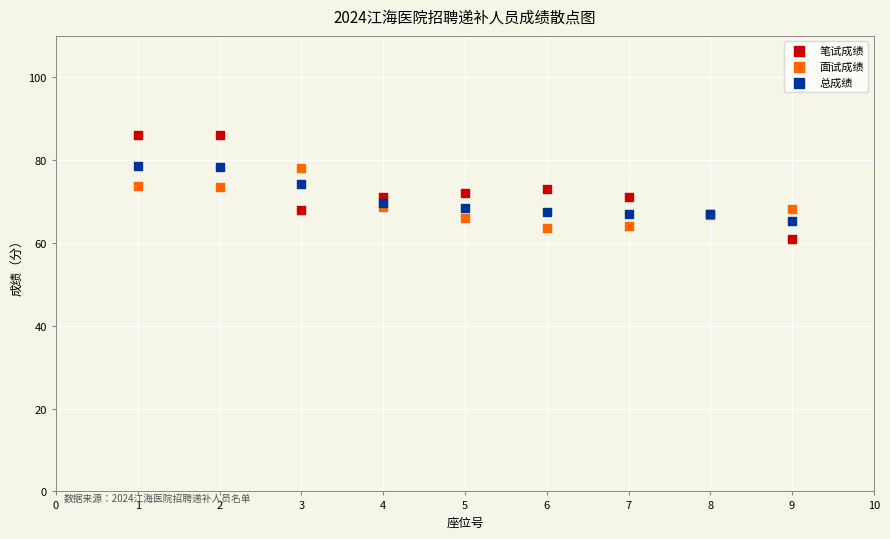

Which series has the largest Y range (max minus min)?

笔试成绩